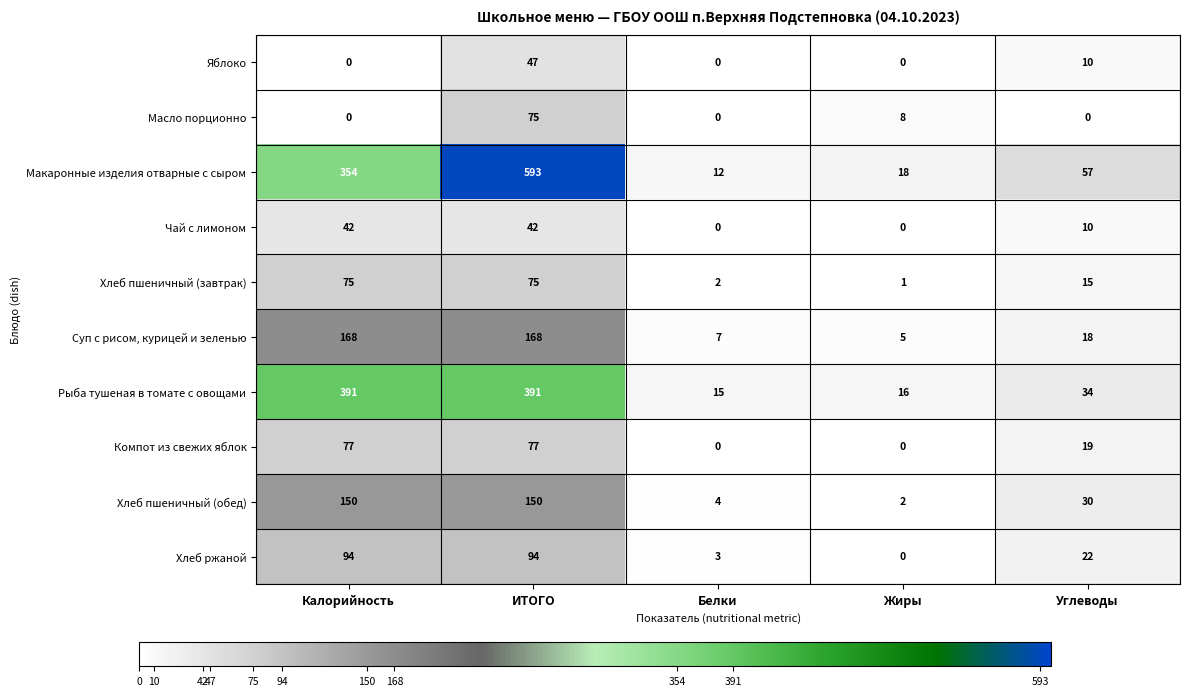

What value does the Суп с рисом, курицей и зеленью series have at Жиры, to the nearest 5?

5